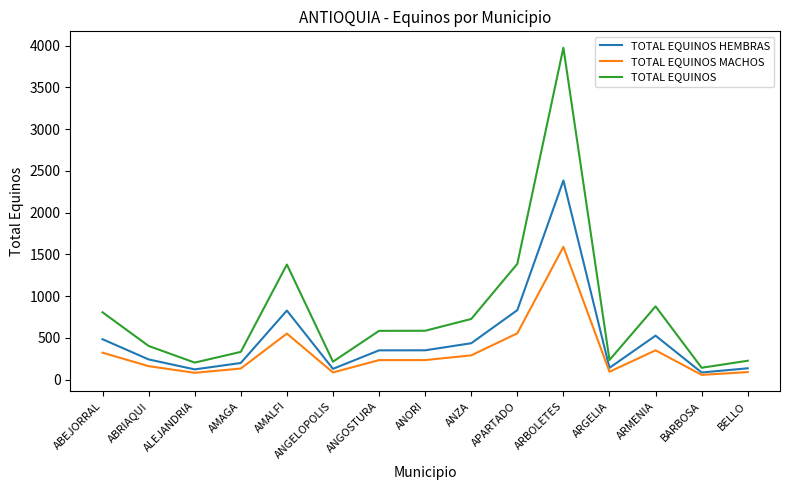

What is the maximum value shown in the chart?

3974.0